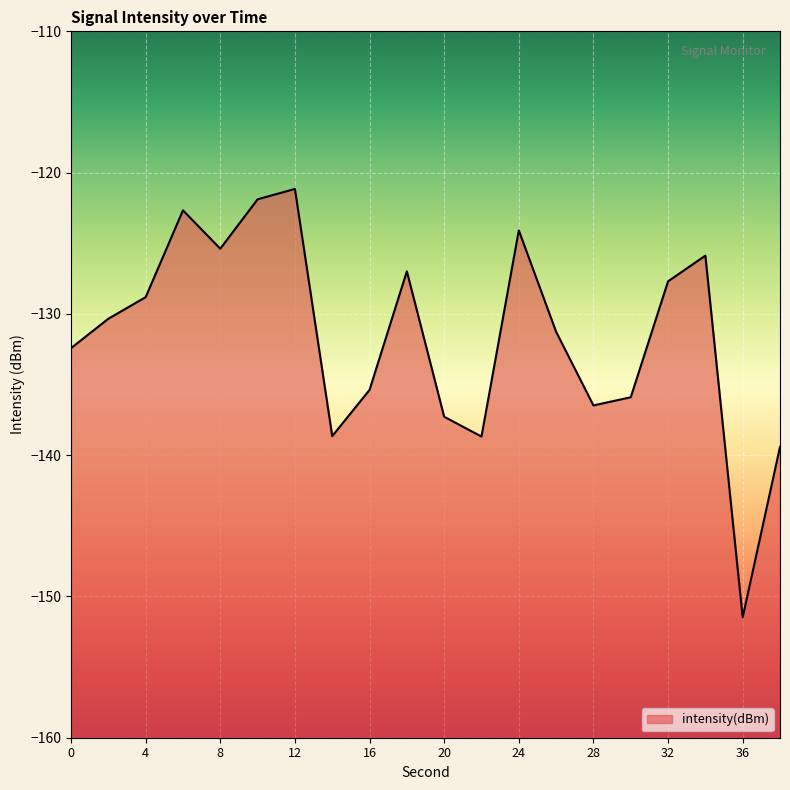

What is the change in value from 2 to 24?

+6.3